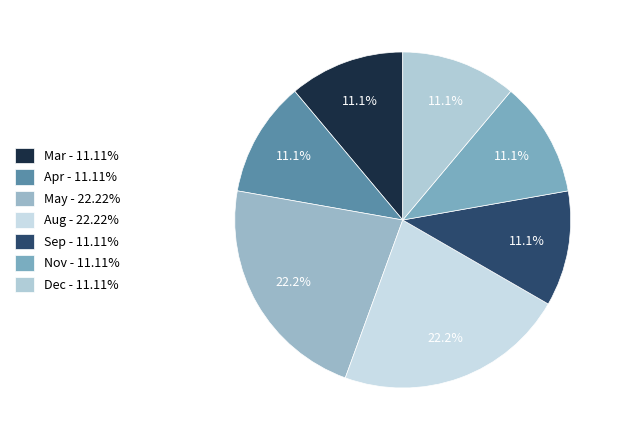

Do Nov and May together represent more than half of the pie?

No